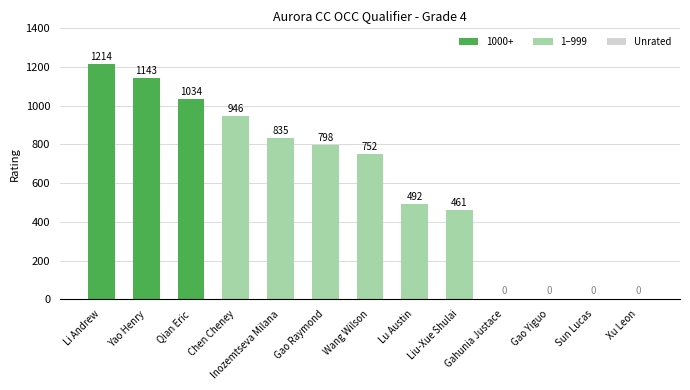

Reading left to right, what are all the values shown in this chart?

Li Andrew=1214	Yao Henry=1143	Qian Eric=1034	Chen Cheney=946	Inozemtseva Milana=835	Gao Raymond=798	Wang Wilson=752	Lu Austin=492	Liu-Xue Shulai=461	Gahunia Justace=0	Gao Yiguo=0	Sun Lucas=0	Xu Leon=0